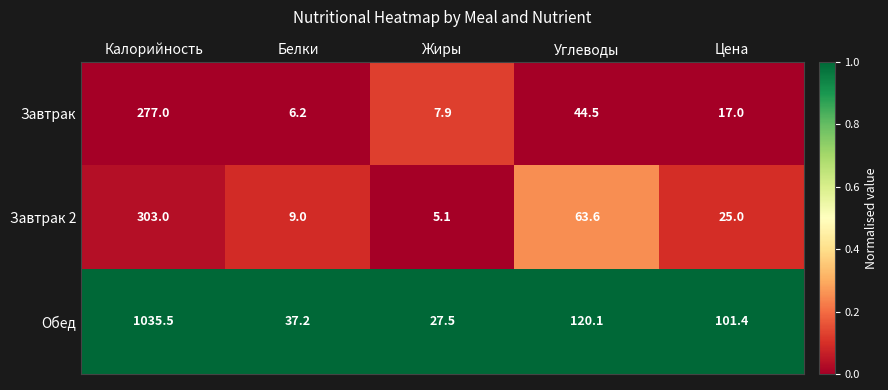

What is the total value across all series at Белки?

52.4